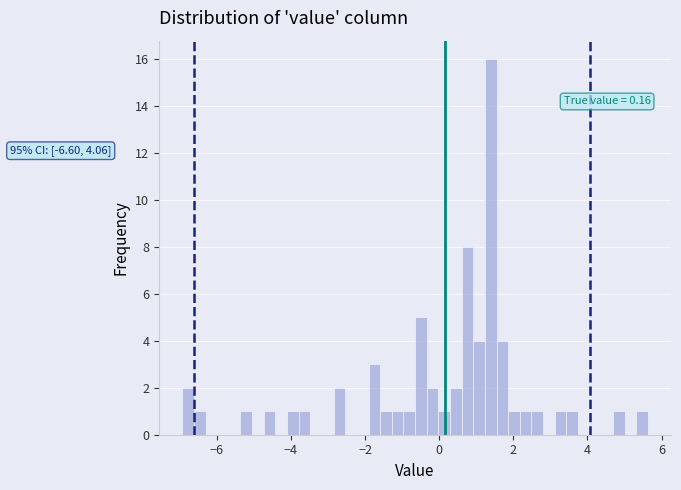

Read against the x-axis, roughly where is the centre of the tallest bar?

1.4